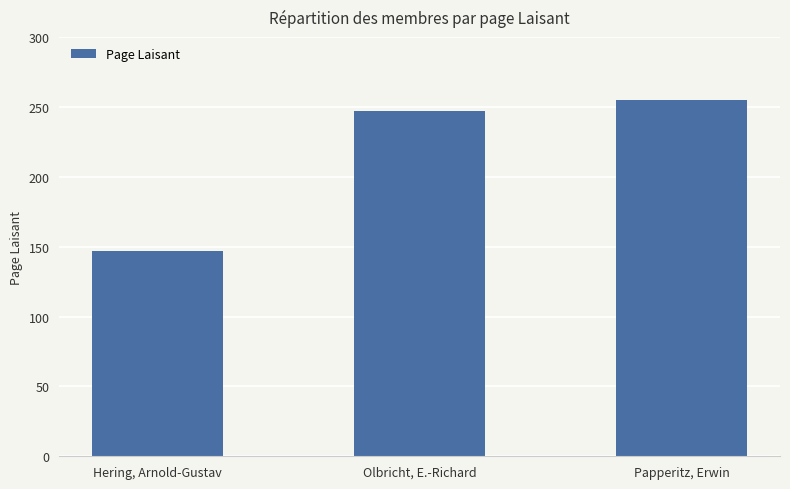

What is the difference between the values at Hering, Arnold-Gustav and Olbricht, E.-Richard?

100